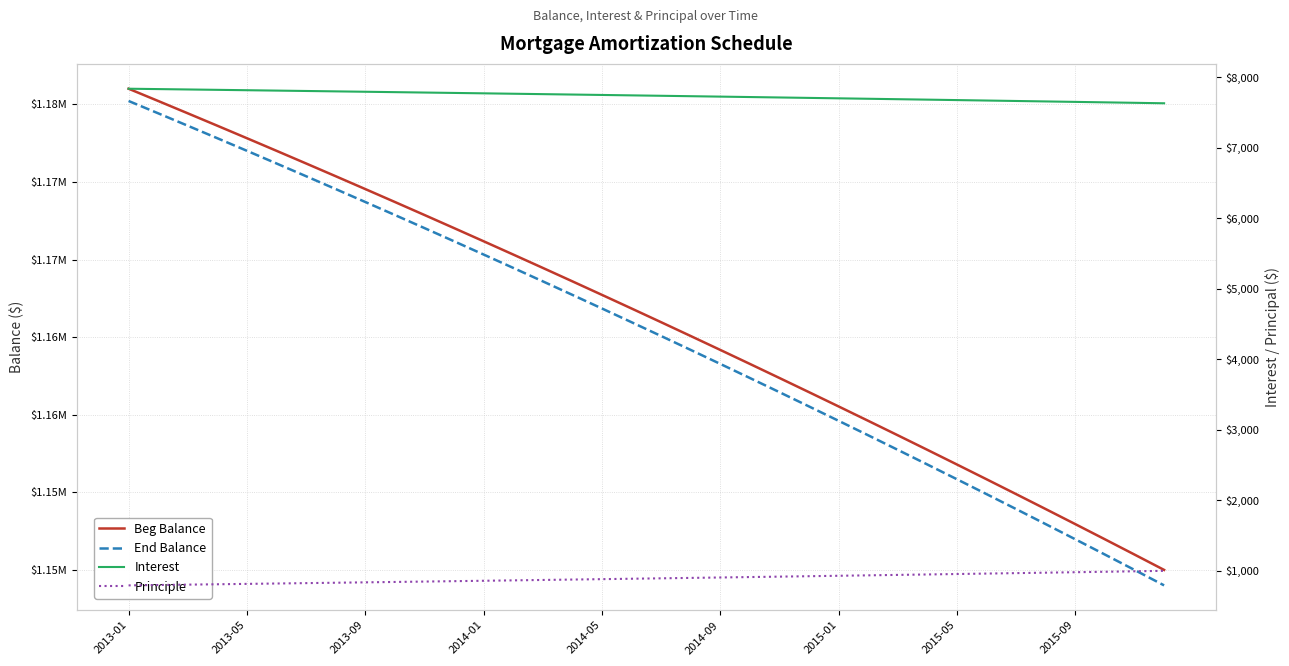

What is the difference between the second highest and second lowest values in the Principle series?

194.7